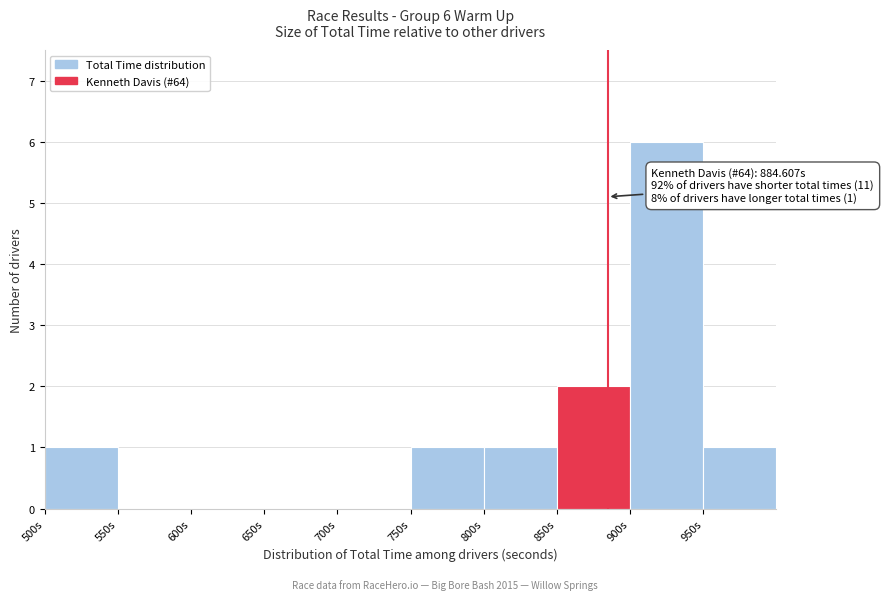

Over which range of the x-axis is the bar tallest?

900 to 950